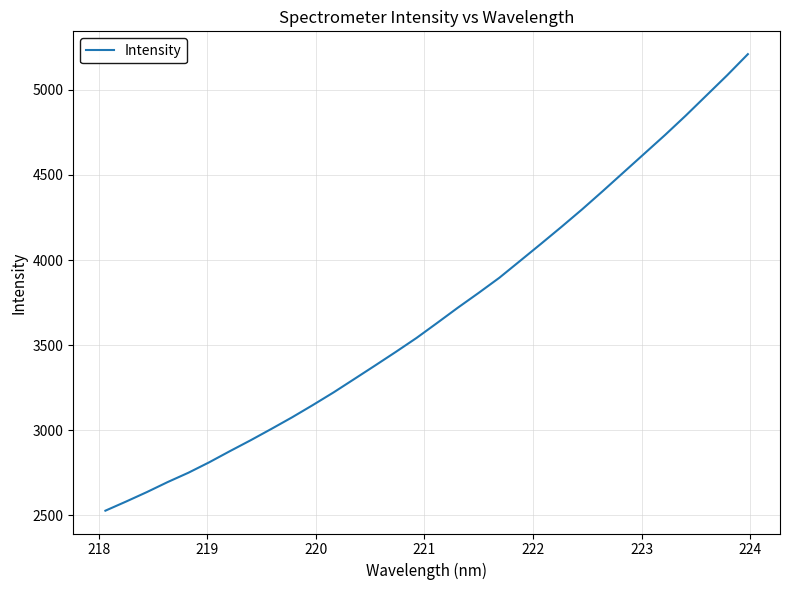

What is the maximum value shown in the chart?

5209.4